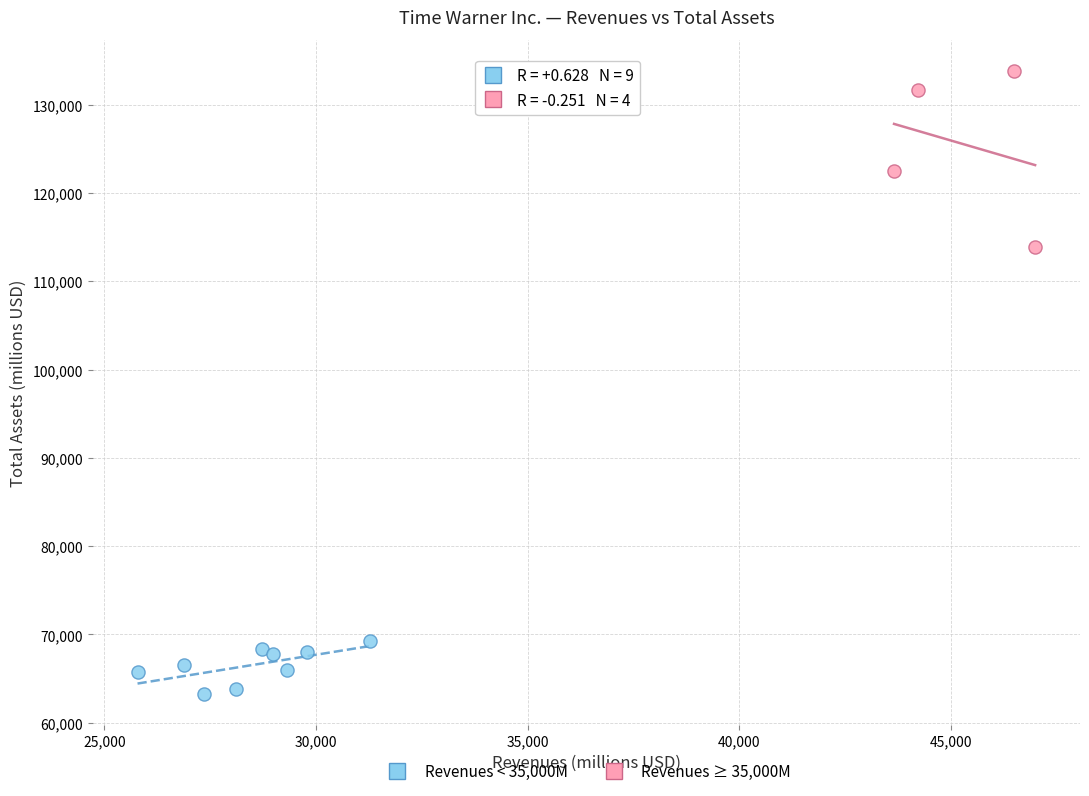

Which series reaches the minimum Y coordinate?

Revenues < 35,000M